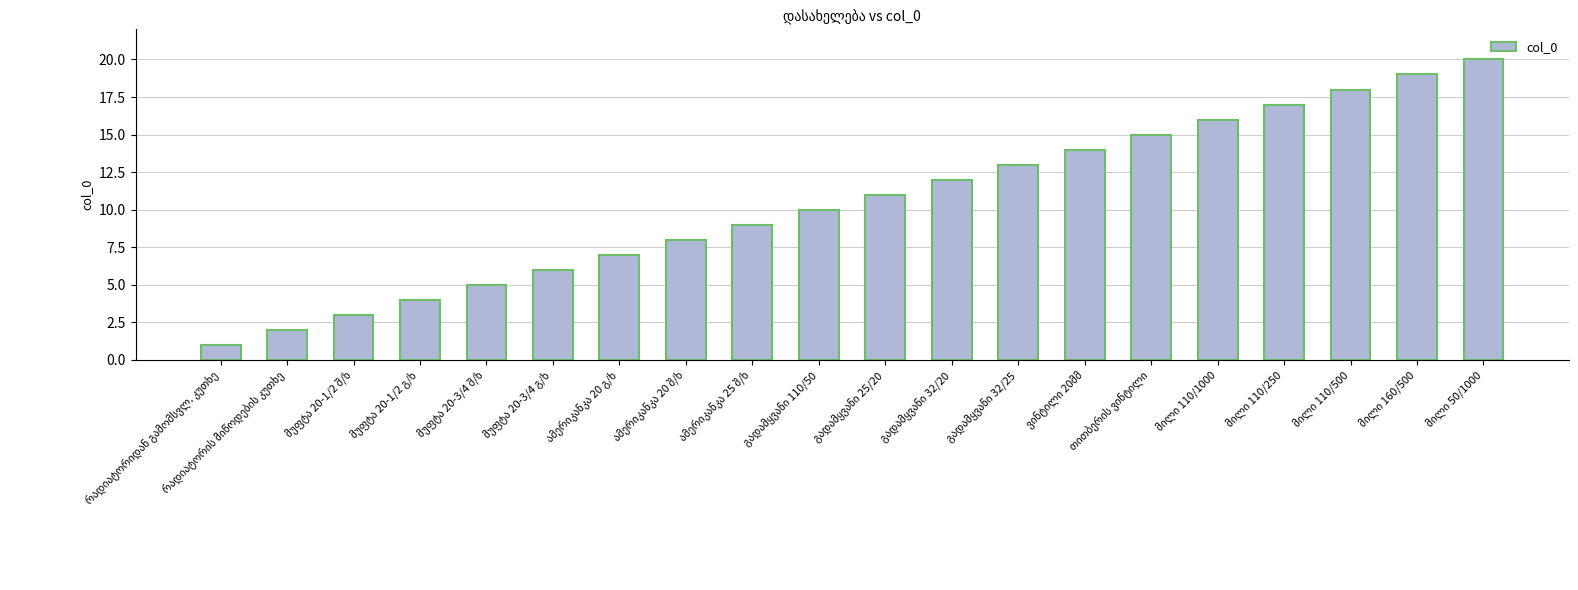

What is the greatest value displayed?

20